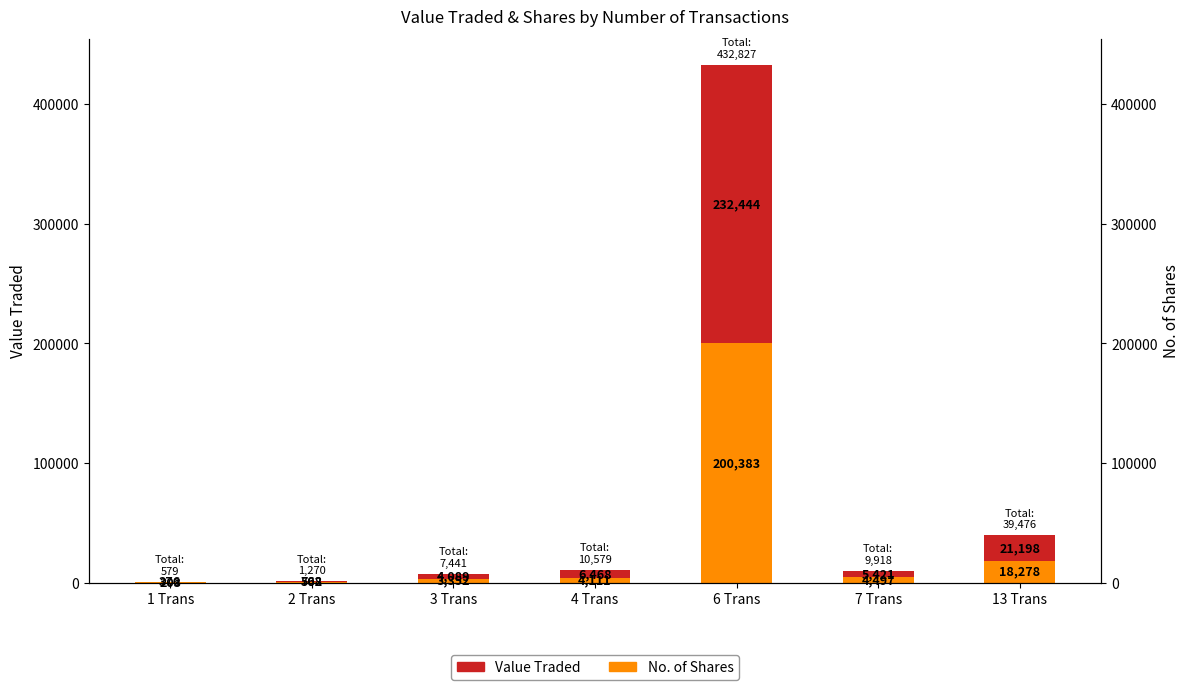

Which series has the largest range (max minus min)?

Value Traded